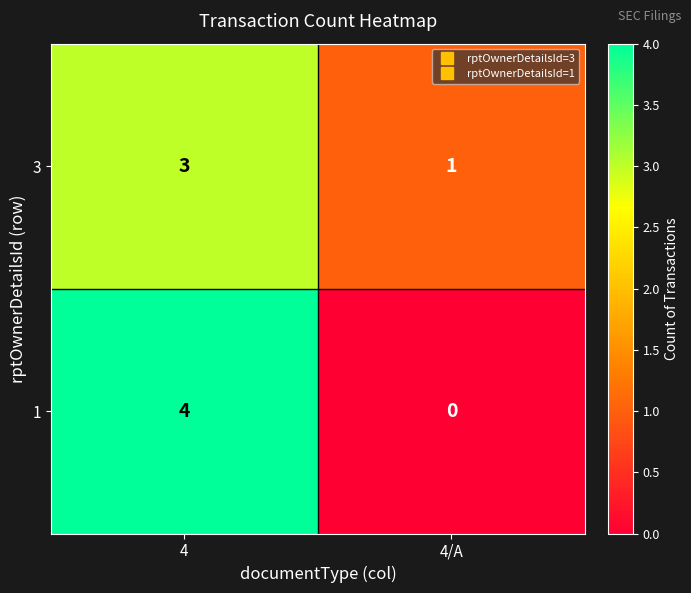

Reading left to right, extract all data points from this chart.

3: 3	1
1: 4	0